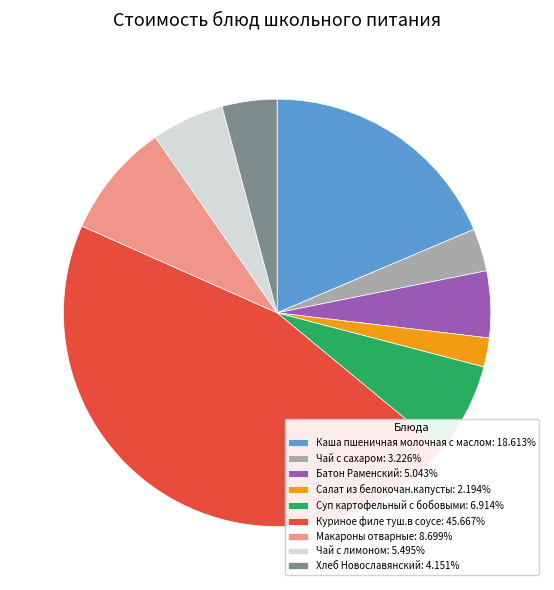

Approximately how many times larger is the value at Салат из белокочан.капусты: 2.194% compared to Чай с сахаром: 3.226%?

0.7